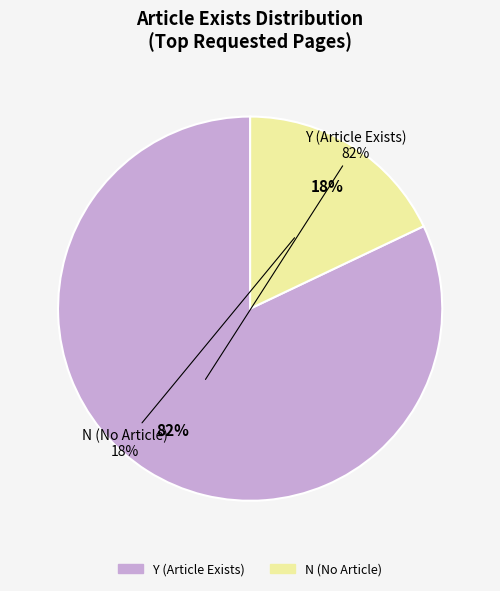

To the nearest percent, what is the average slice percentage?

50%